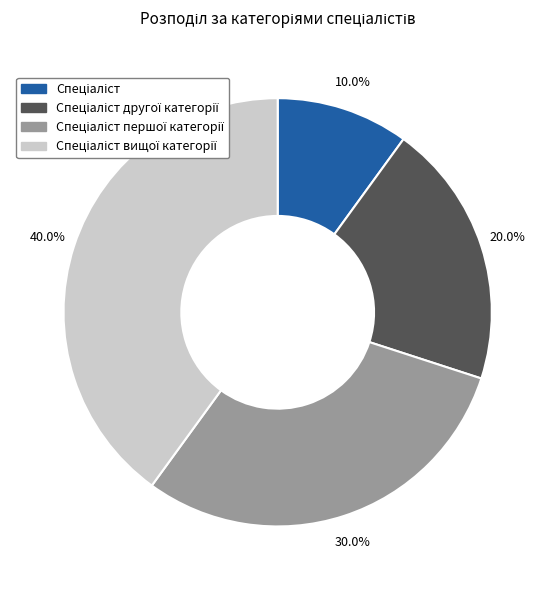

Is there any slice that represents more than half of the pie?

No